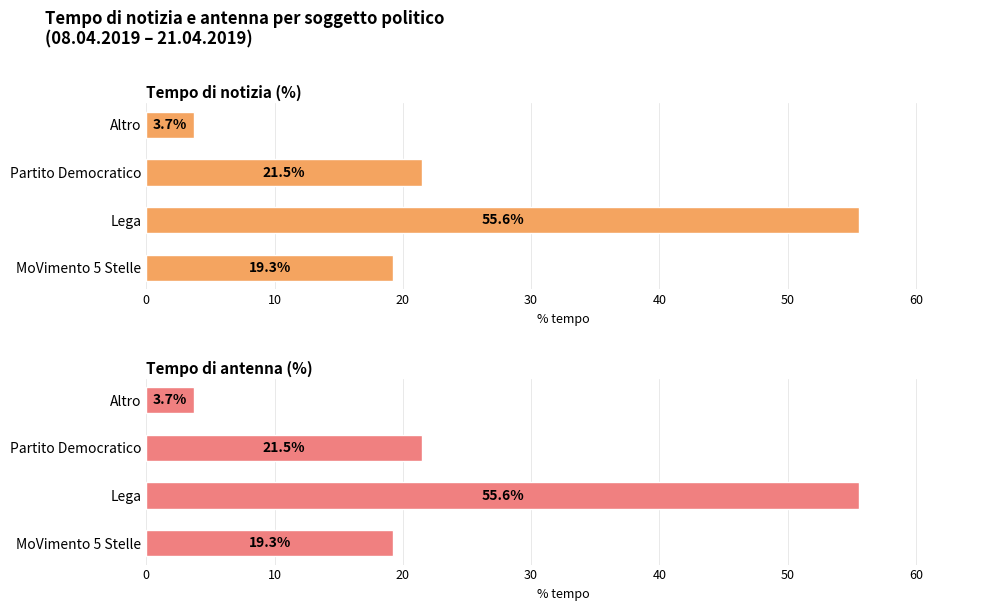

What is the difference between the maximum and minimum values in the Tempo di notizia (%) series?

51.9